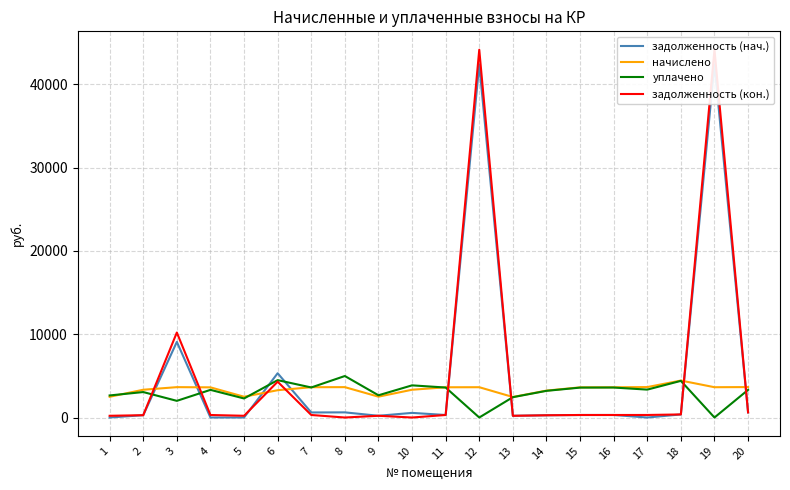

Between which two adjacent categories do задолженность (кон.) and задолженность (нач.) first intersect?

5 and 6